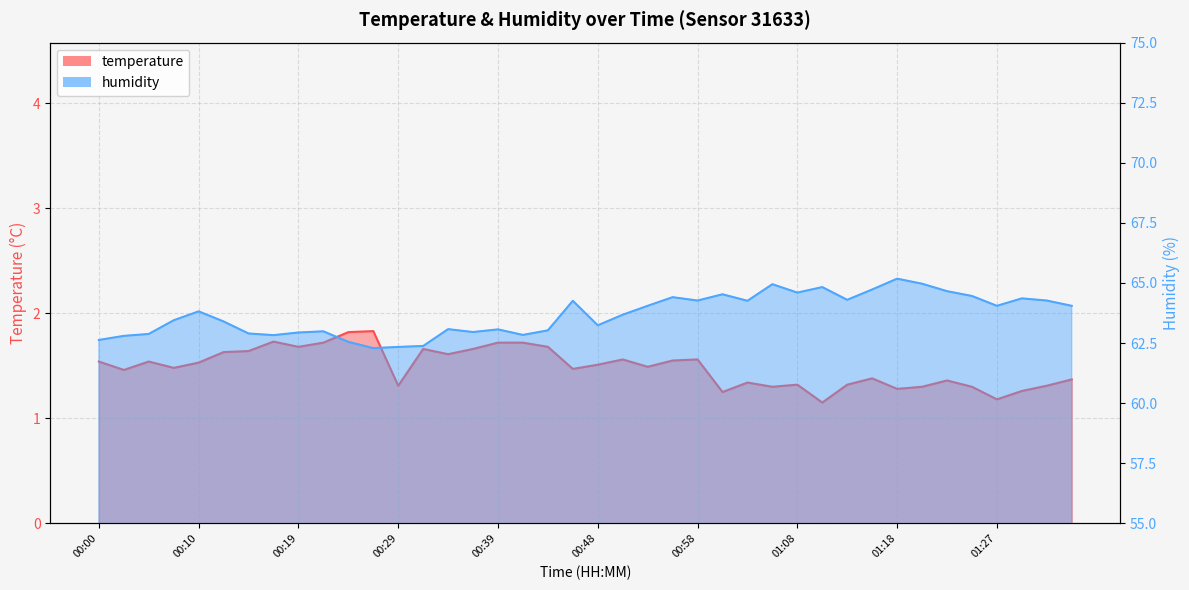

At 00:46, list the series in order from largest to smallest.

humidity, temperature